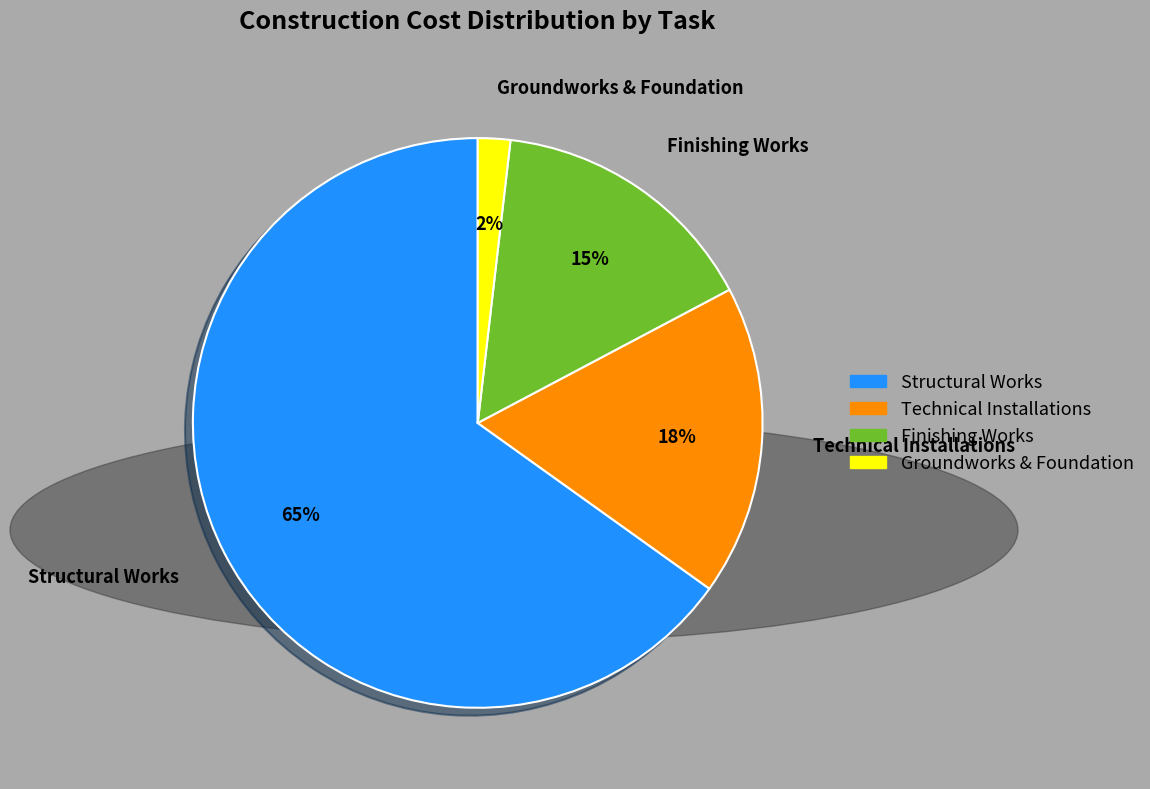

Which slice represents more than half of the pie?

Structural Works